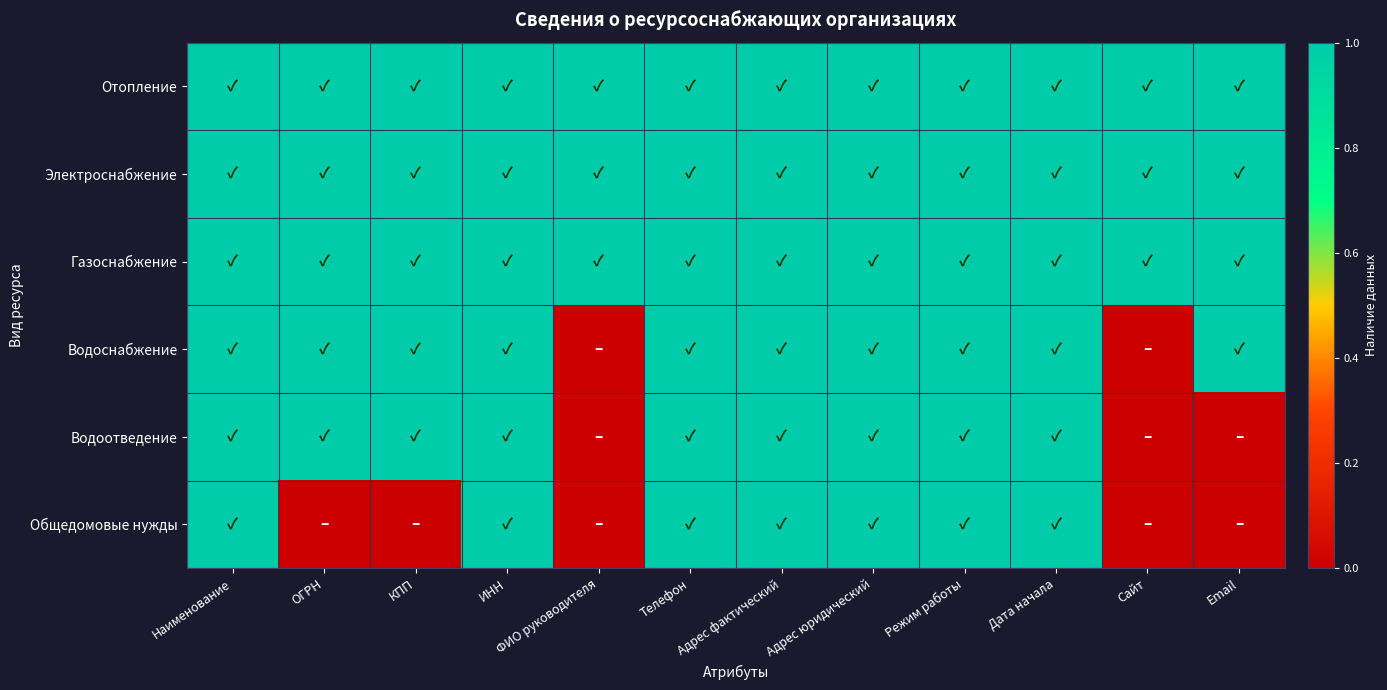

Reading left to right, list all the values displayed in this chart.

Отопление: Наименование=1	ОГРН=1	КПП=1	ИНН=1	ФИО руководителя=1	Телефон=1	Адрес фактический=1	Адрес юридический=1	Режим работы=1	Дата начала=1	Сайт=1	Email=1
Электроснабжение: Наименование=1	ОГРН=1	КПП=1	ИНН=1	ФИО руководителя=1	Телефон=1	Адрес фактический=1	Адрес юридический=1	Режим работы=1	Дата начала=1	Сайт=1	Email=1
Газоснабжение: Наименование=1	ОГРН=1	КПП=1	ИНН=1	ФИО руководителя=1	Телефон=1	Адрес фактический=1	Адрес юридический=1	Режим работы=1	Дата начала=1	Сайт=1	Email=1
Водоснабжение: Наименование=1	ОГРН=1	КПП=1	ИНН=1	ФИО руководителя=0	Телефон=1	Адрес фактический=1	Адрес юридический=1	Режим работы=1	Дата начала=1	Сайт=0	Email=1
Водоотведение: Наименование=1	ОГРН=1	КПП=1	ИНН=1	ФИО руководителя=0	Телефон=1	Адрес фактический=1	Адрес юридический=1	Режим работы=1	Дата начала=1	Сайт=0	Email=0
Общедомовые нужды: Наименование=1	ОГРН=0	КПП=0	ИНН=1	ФИО руководителя=0	Телефон=1	Адрес фактический=1	Адрес юридический=1	Режим работы=1	Дата начала=1	Сайт=0	Email=0